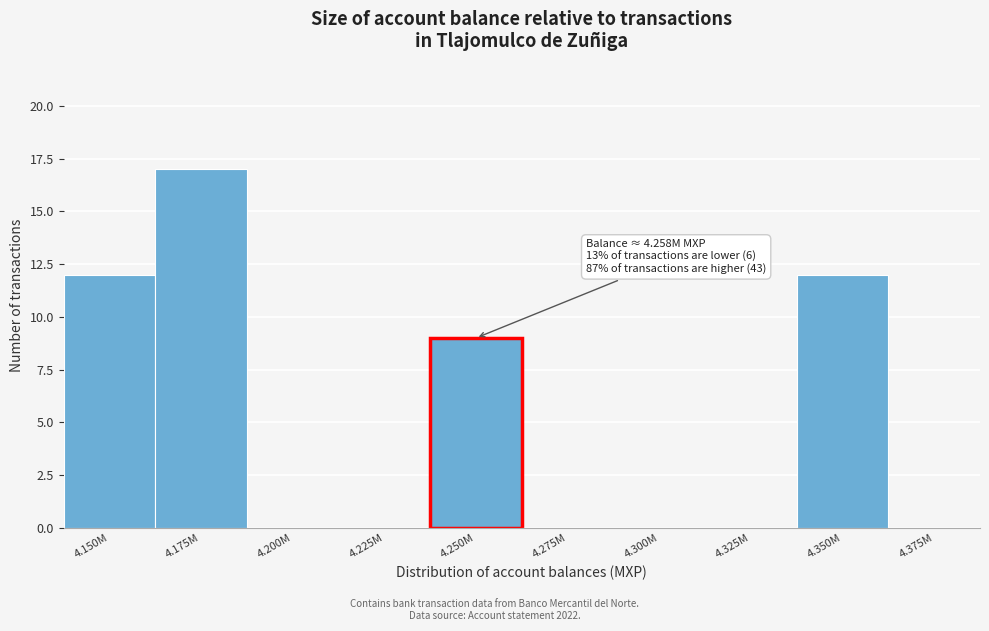

Reading left to right, extract all data points from this chart.

4.150M=12	4.175M=17	4.200M=0	4.225M=0	4.250M=9	4.275M=0	4.300M=0	4.325M=0	4.350M=12	4.375M=0